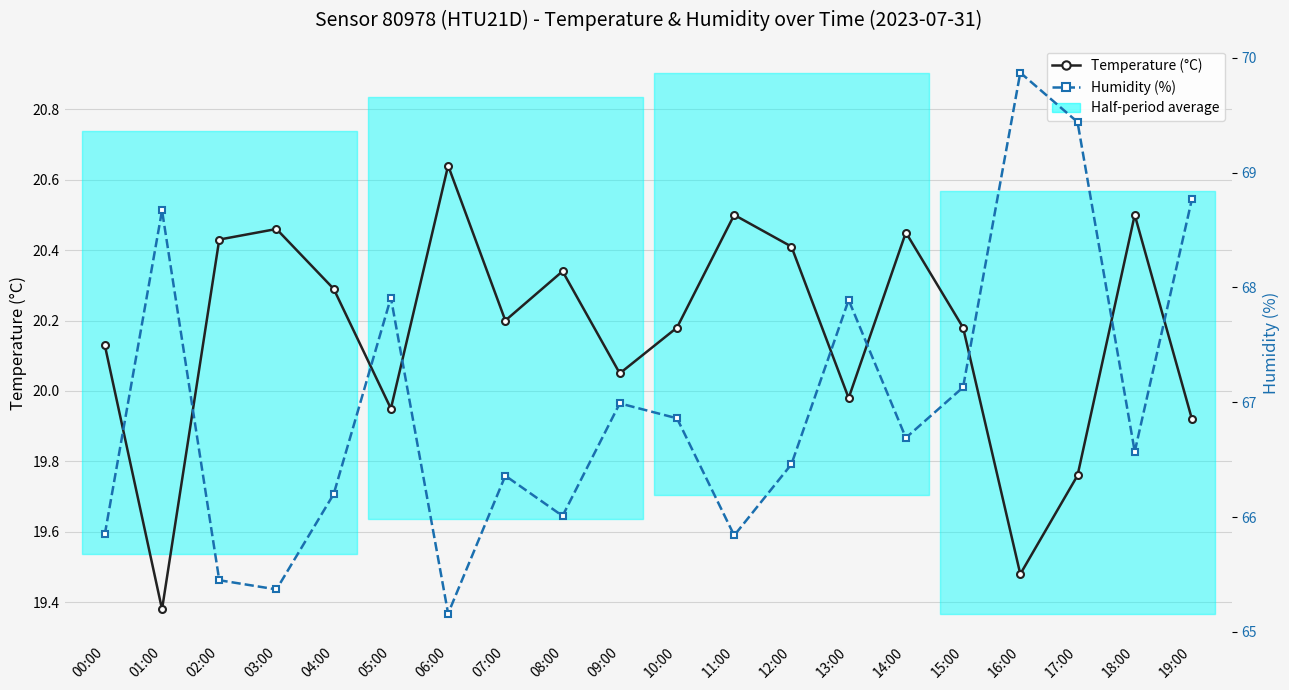

True or false: Humidity (%) has more than 0 interior local peaks.

True